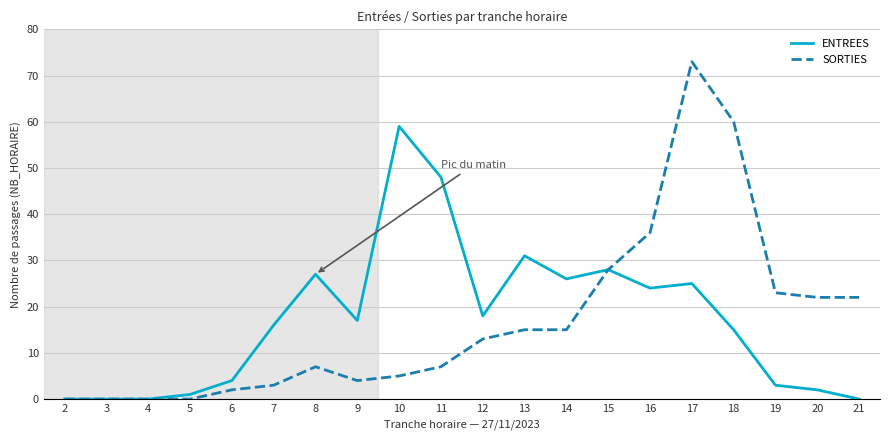

Is the value of ENTREES at 10 greater than the value of SORTIES at 19?

Yes